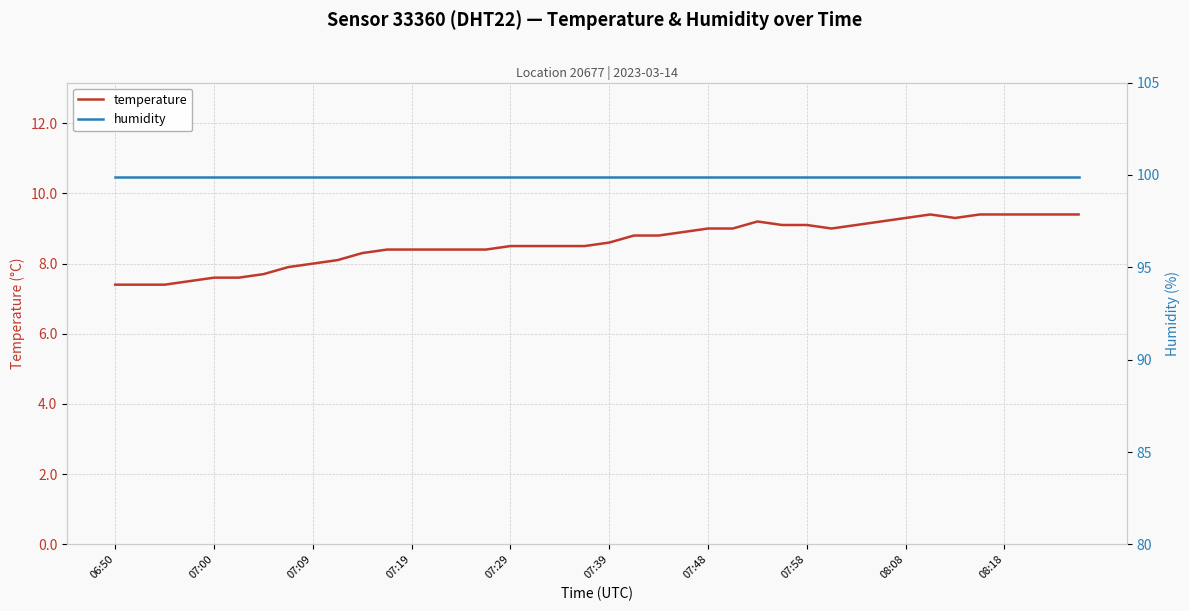

What is the highest value of the humidity series?

99.9